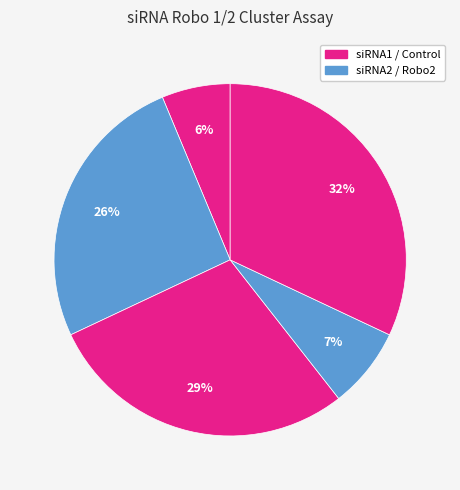

Is there a majority slice in this chart?

No